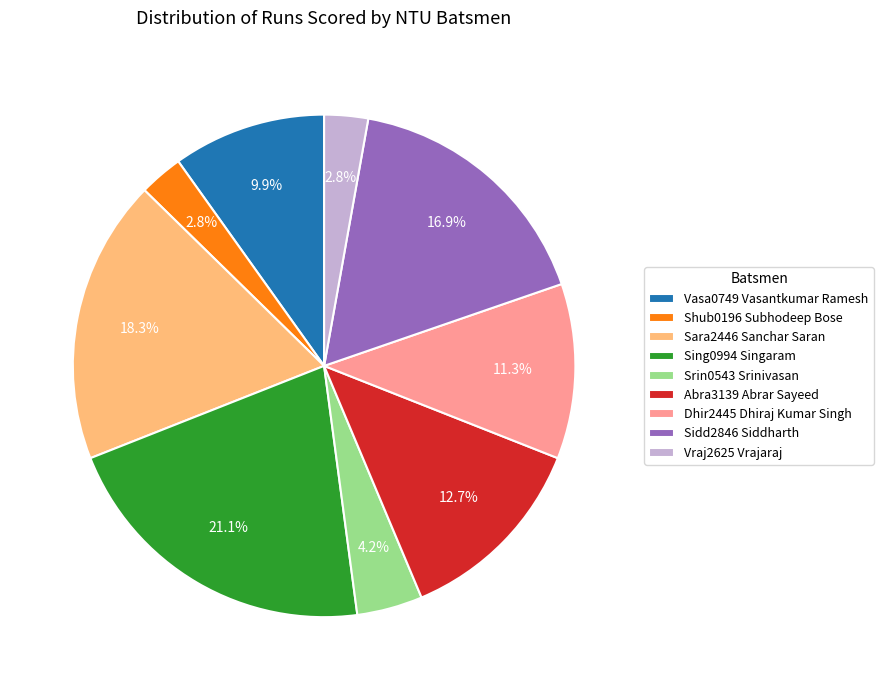

What percentage is NOT represented by Srin0543 Srinivasan?

95.8%